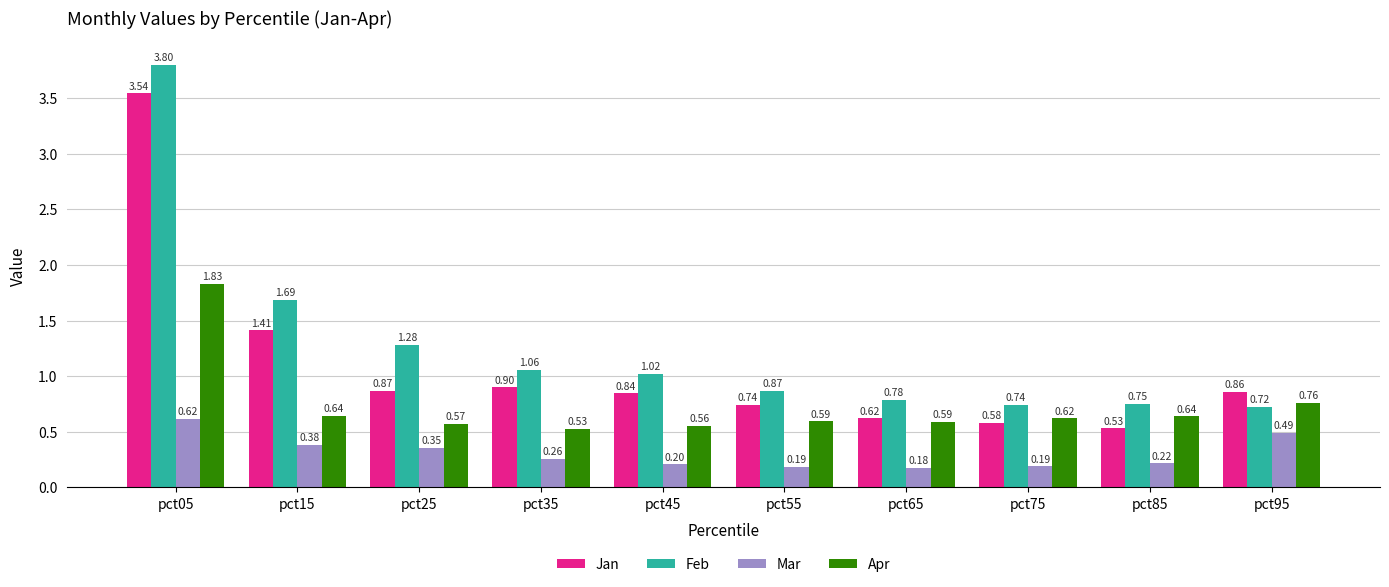

Rank the series by their average value, from lowest to highest.

Mar, Apr, Jan, Feb